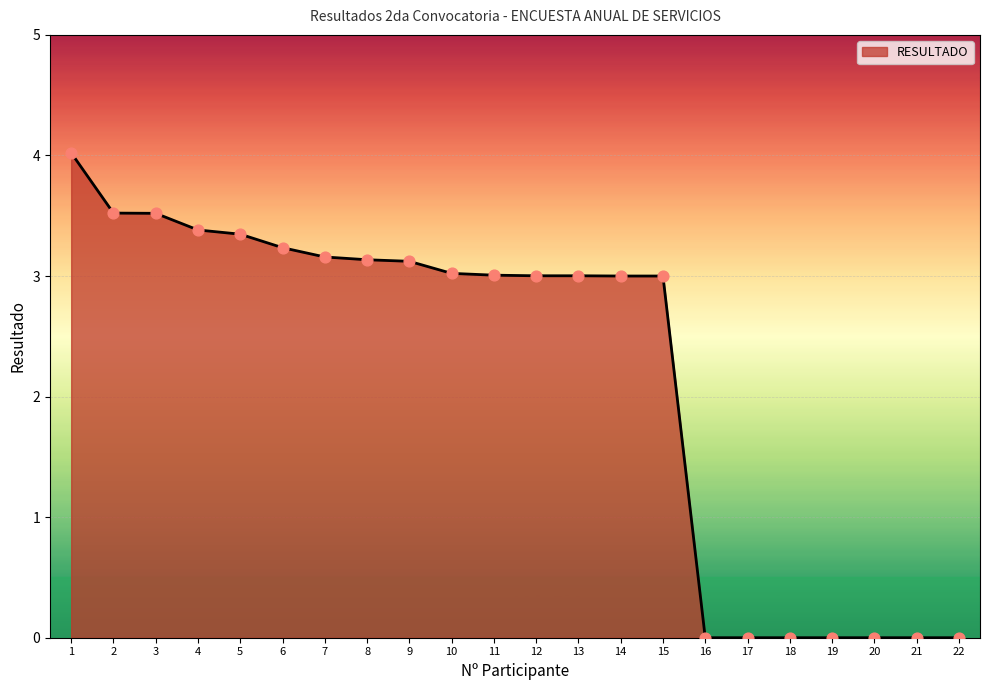

Approximately how many times larger is the value at 5 compared to 15?

1.1